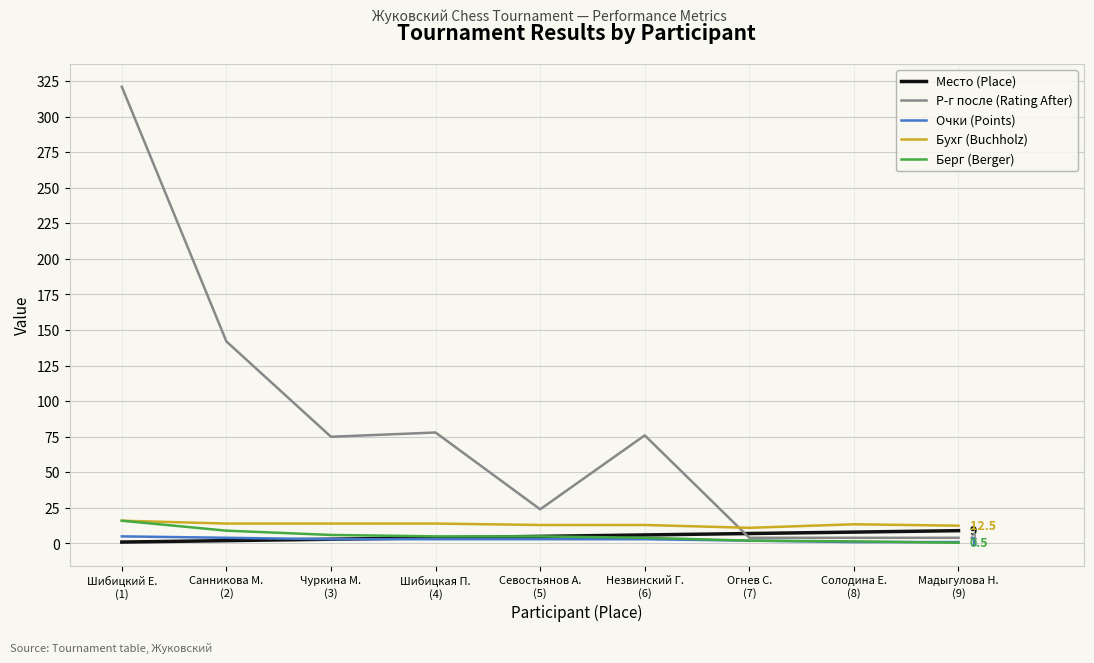

Which series has the largest total across all categories?

Р-г после (Rating After)